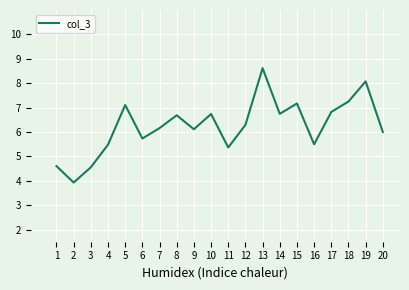

At which category does the chart reach its peak across all series?

13